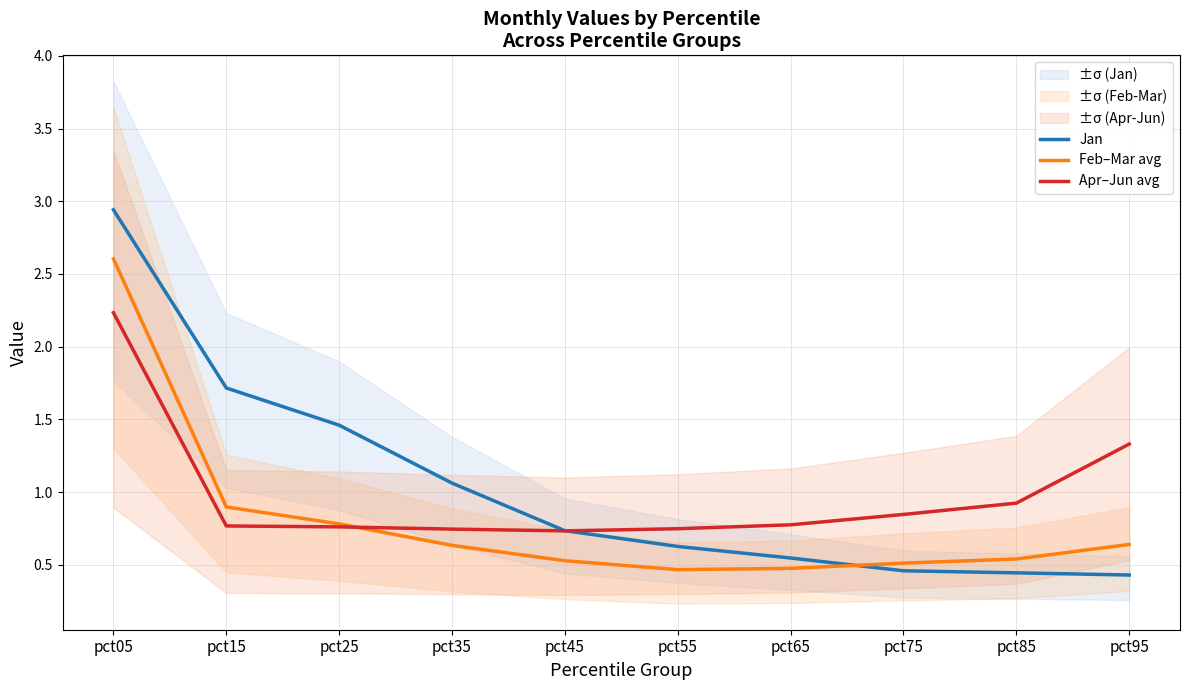

At which category is the sum across all series the highest?

pct05